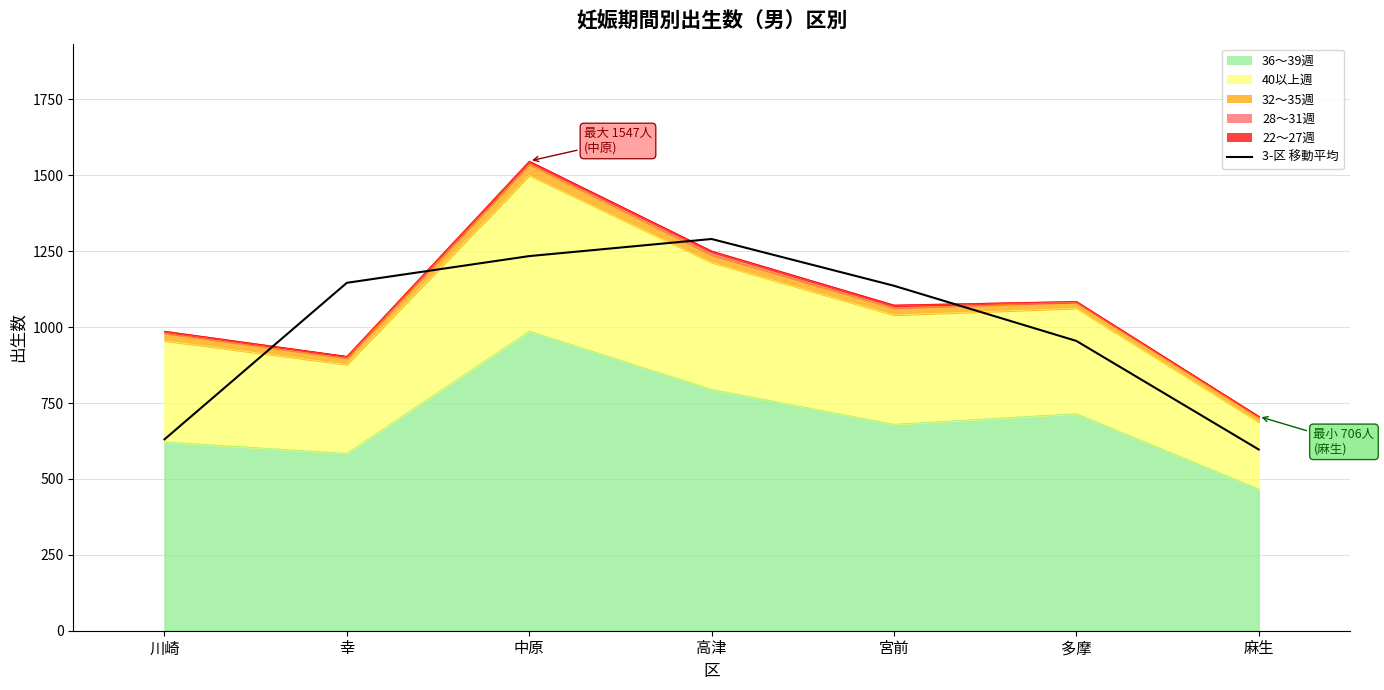

What is the label of the 4th point from the left?

高津